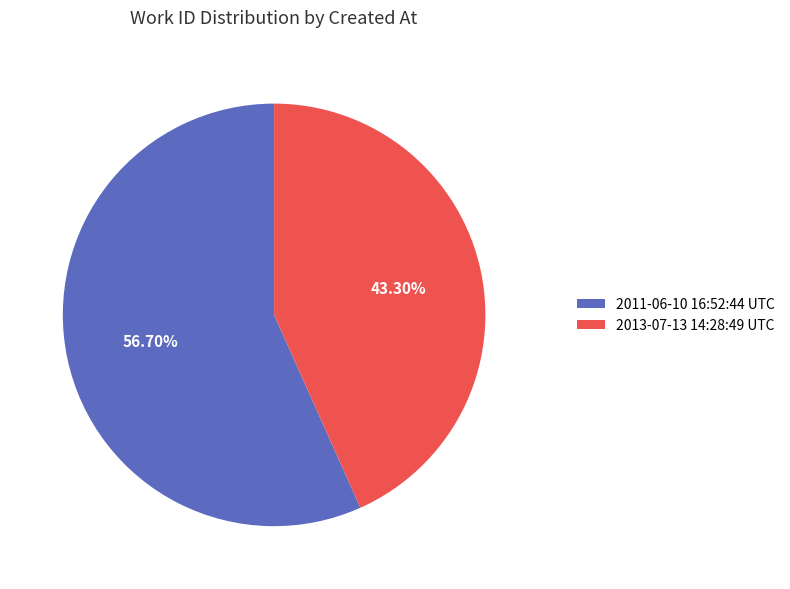

What is the total percentage of 2011-06-10 16:52:44 UTC and 2013-07-13 14:28:49 UTC?

100.0%